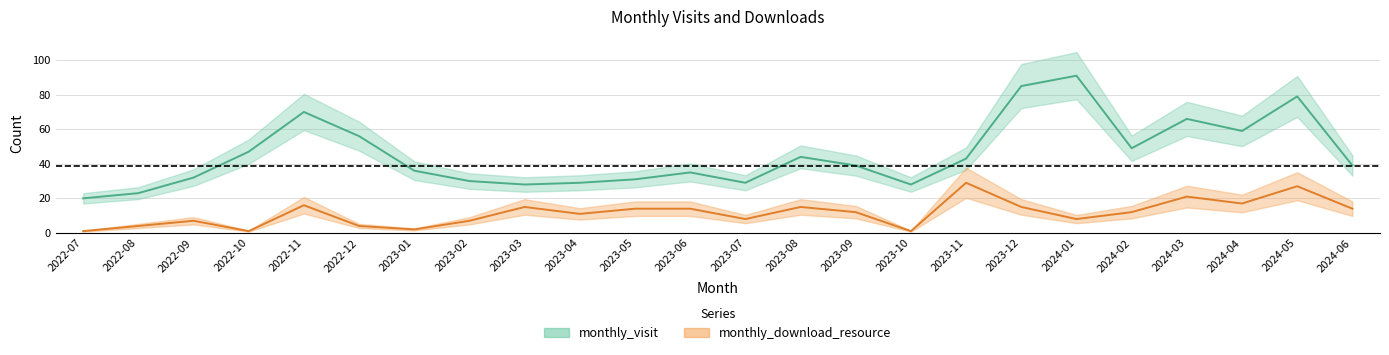

Where does the monthly_download_resource series first go above 12?

2022-11